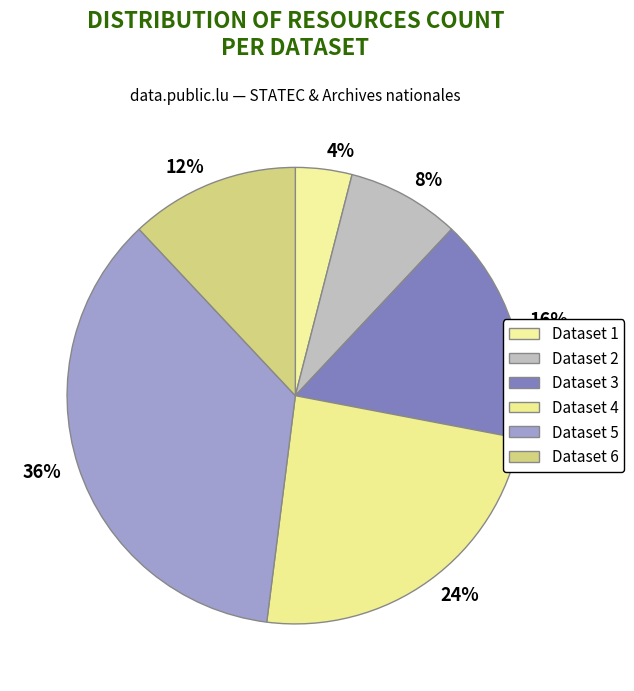

Rank the categories by value from highest to lowest.

36%, 24%, 16%, 12%, 8%, 4%